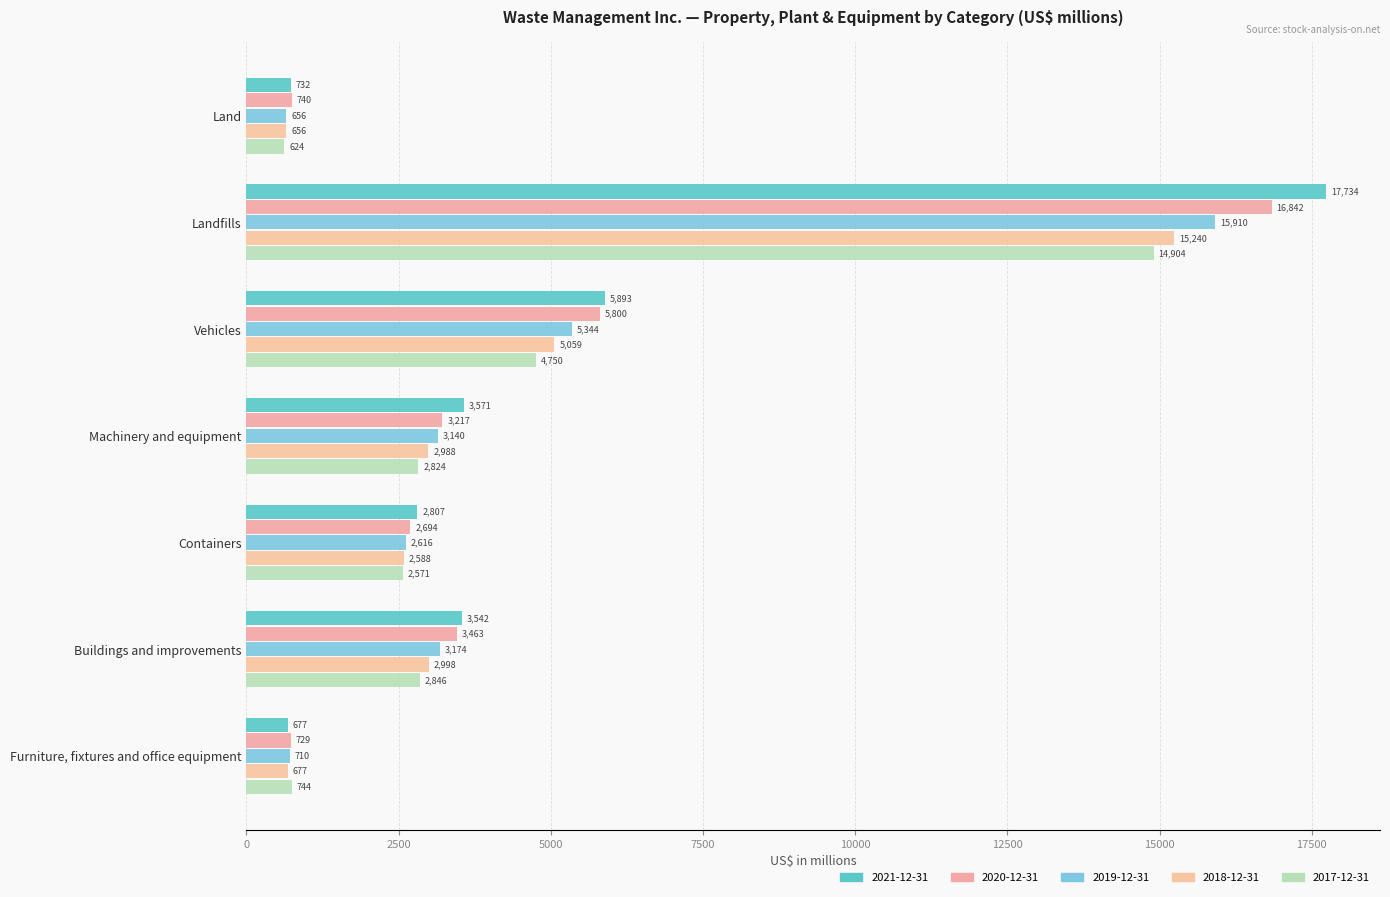

At which category is the sum across all series the highest?

Landfills